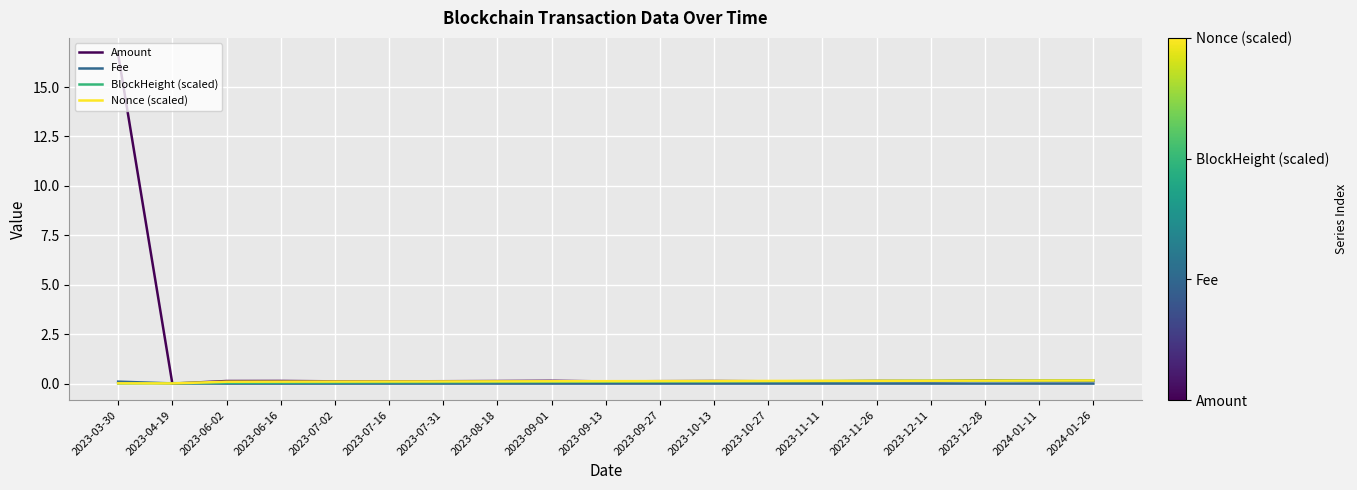

True or false: Amount has a value of 0.1 at 2024-01-26.

True